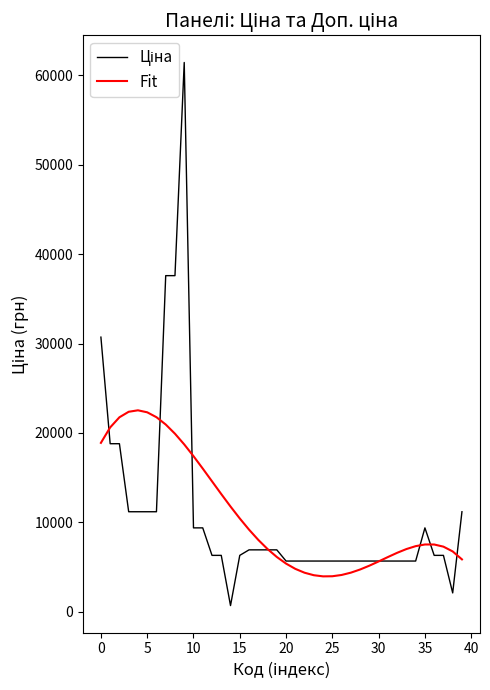

Which series has the widest spread of values?

Ціна